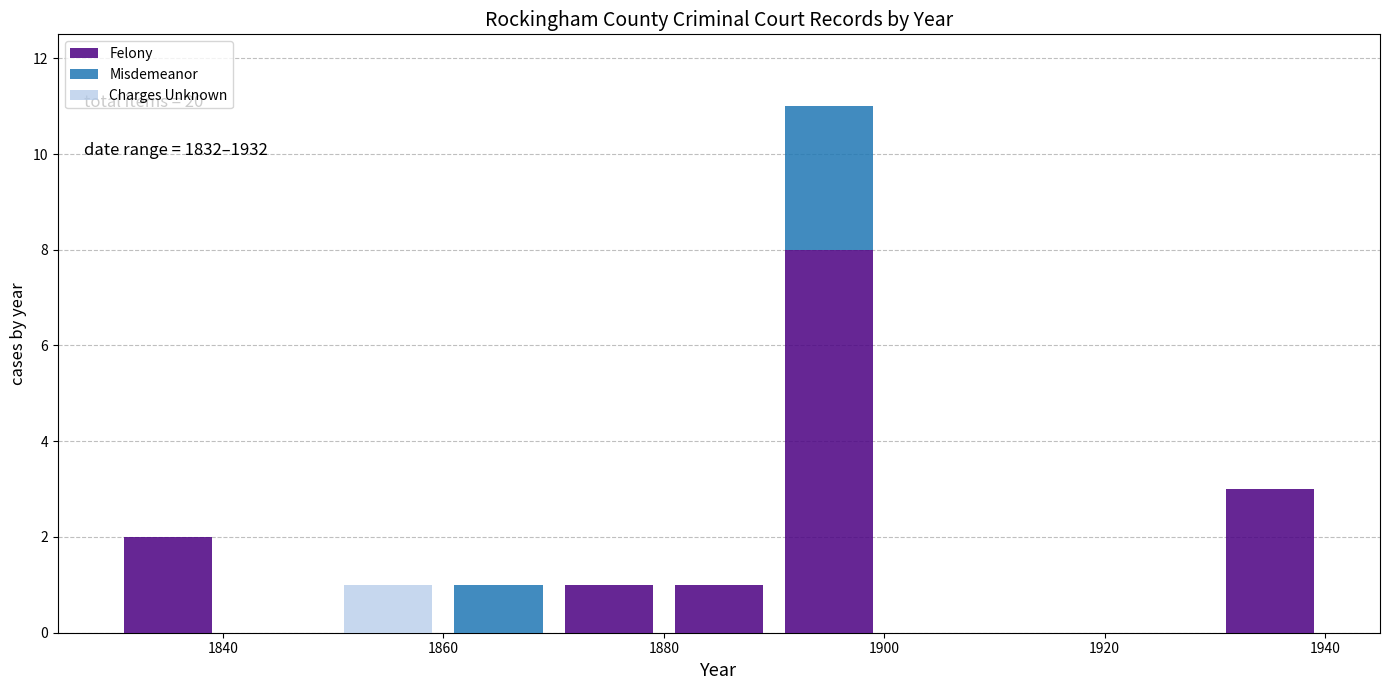

Which range on the x-axis has the tallest stacked bar (by total height)?

1890 to 1900